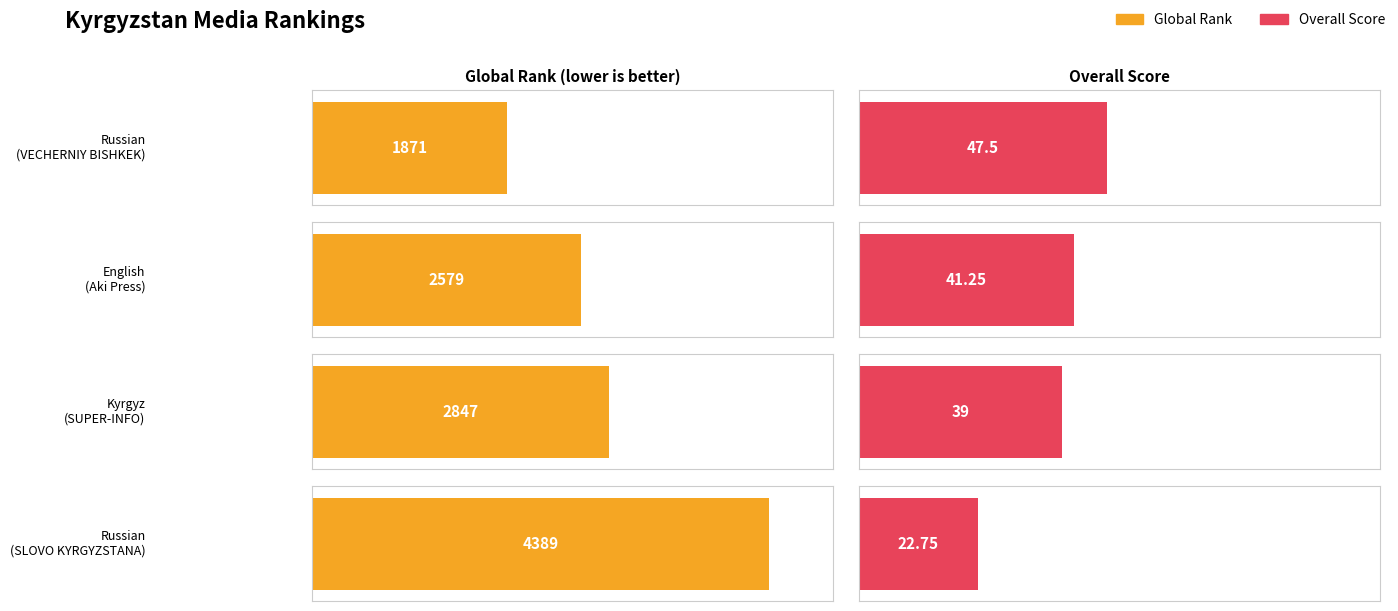

What is the approximate value of Overall at Russian (VECHERNIY BISHKEK)?

47.5